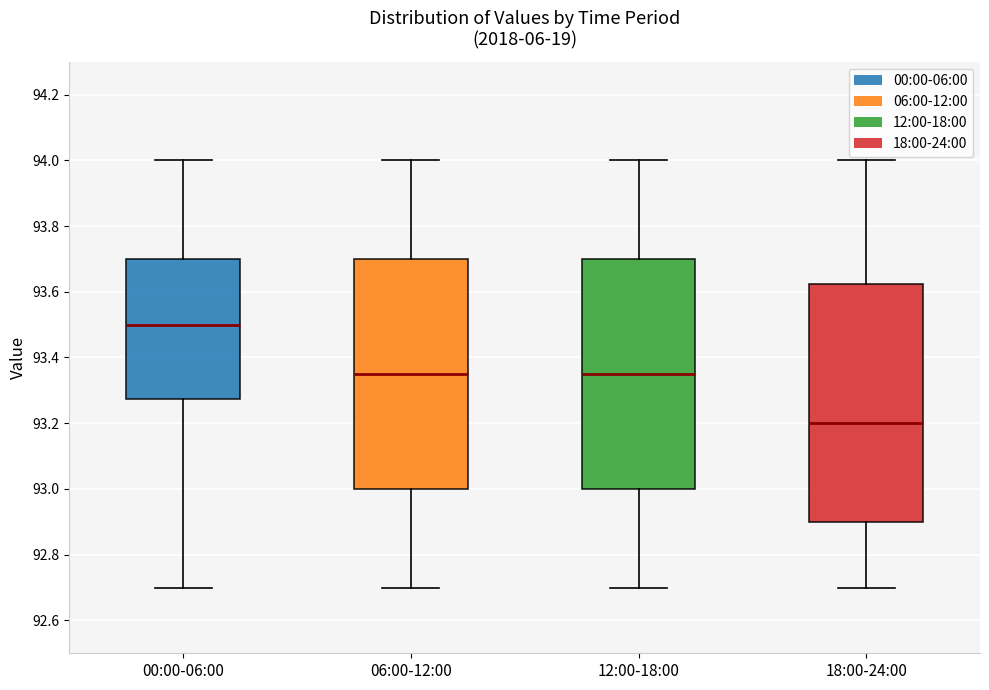

Which box is the tallest, from its lower edge to its upper edge?

18:00-24:00